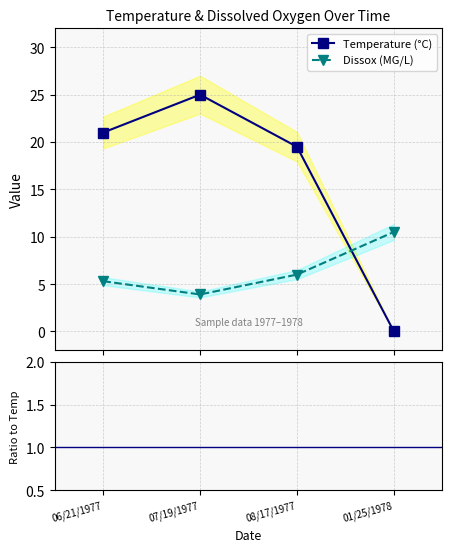

Which series has the largest range (max minus min)?

Temperature (°C)